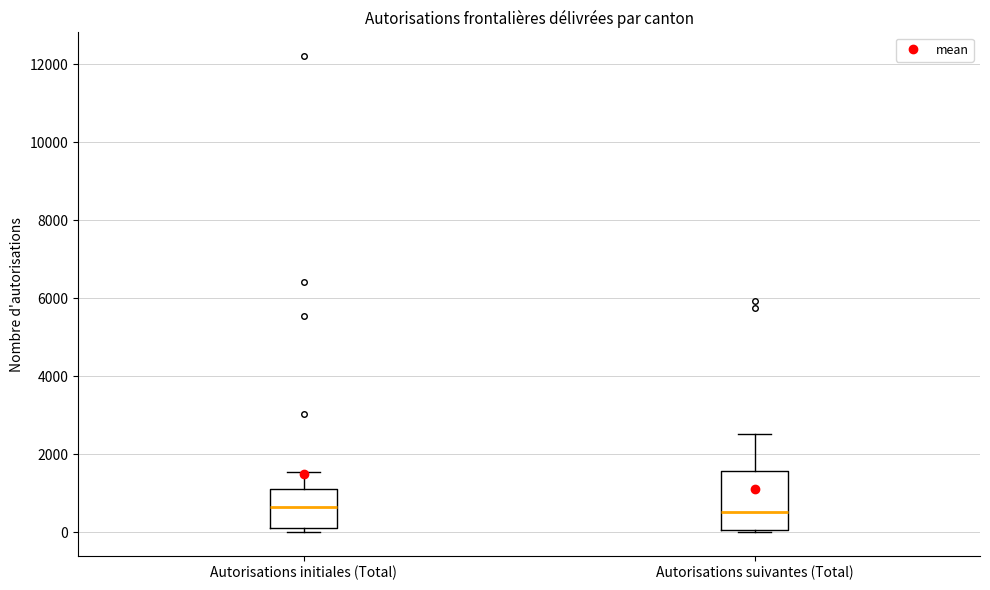

Where does the median line of the box for Autorisations initiales (Total) sit on the y-axis? The values are not printed on the chart, so give them approximately, as read against the axis.

600